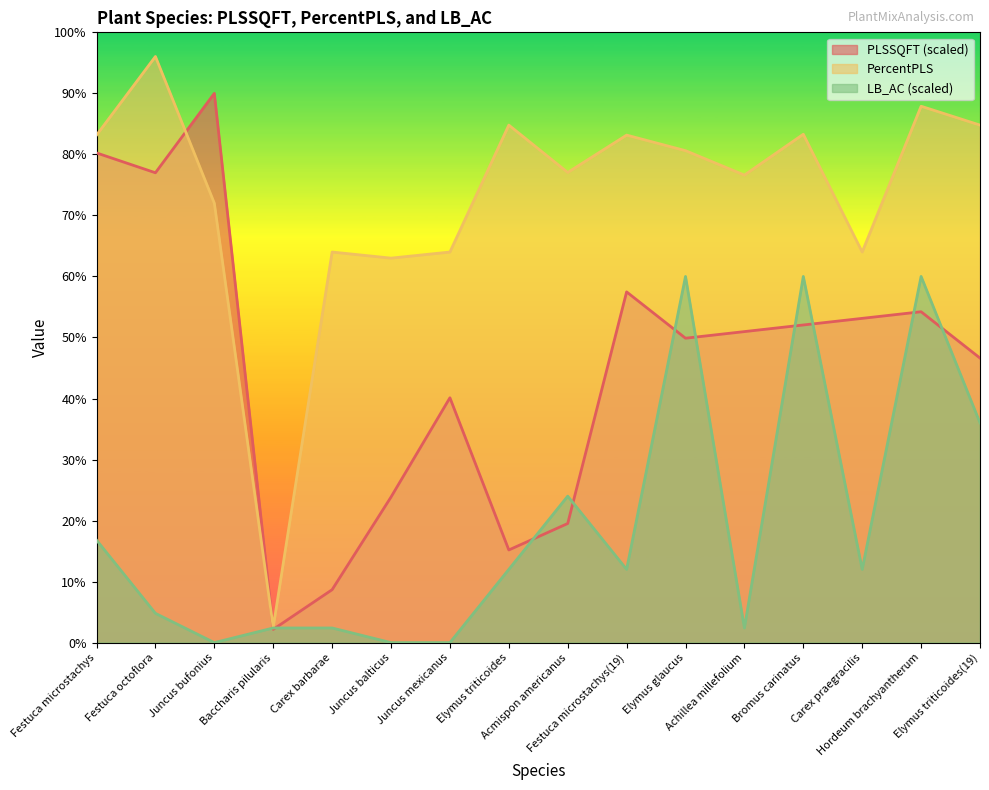

How many times do PLSSQFT and LB_AC cross each other?

10